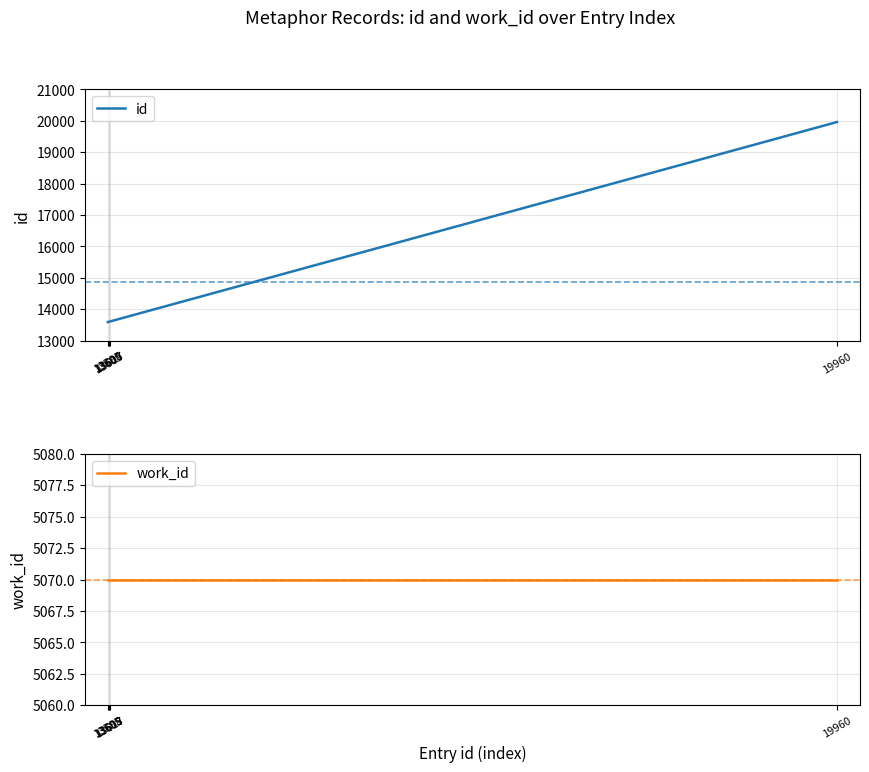

True or false: work_id has more than 2 points higher than both neighbors.

False